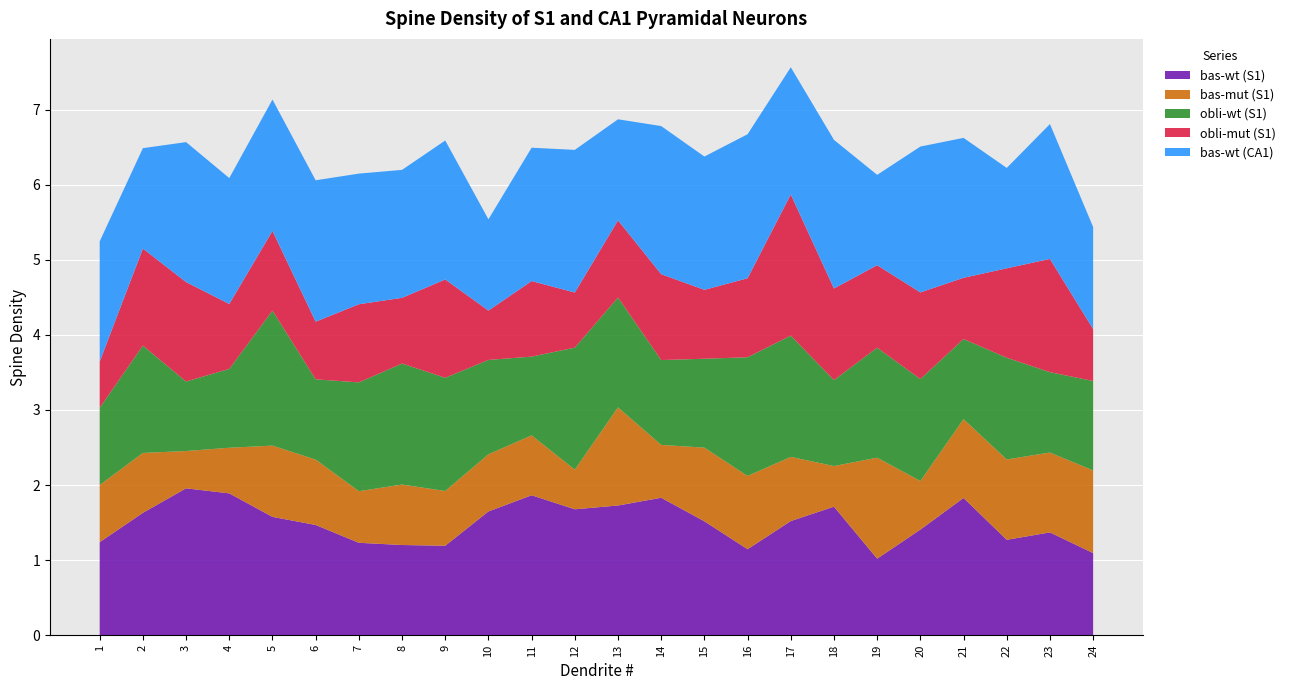

Reading right to left, what are all the values shown in this chart?

bas-wt (S1): 1.1	1.4	1.3	1.8	1.4	1.0	1.7	1.5	1.1	1.5	1.8	1.7	1.7	1.9	1.6	1.2	1.2	1.2	1.5	1.6	1.9	2.0	1.6	1.2
bas-mut (S1): 1.1	1.1	1.1	1.0	0.6	1.3	0.5	0.9	1.0	1.0	0.7	1.3	0.5	0.8	0.8	0.7	0.8	0.7	0.9	0.9	0.6	0.5	0.8	0.8
obli-wt (S1): 1.2	1.1	1.4	1.1	1.4	1.5	1.1	1.6	1.6	1.2	1.1	1.5	1.6	1.0	1.3	1.5	1.6	1.4	1.1	1.8	1.1	0.9	1.4	1.0
obli-mut (S1): 0.7	1.5	1.2	0.8	1.2	1.1	1.2	1.9	1.1	0.9	1.1	1.0	0.7	1.0	0.7	1.3	0.9	1.0	0.8	1.1	0.9	1.3	1.3	0.6
bas-wt (CA1): 1.4	1.8	1.3	1.9	1.9	1.2	2.0	1.7	1.9	1.8	2.0	1.3	1.9	1.8	1.2	1.9	1.7	1.7	1.9	1.7	1.7	1.9	1.3	1.6